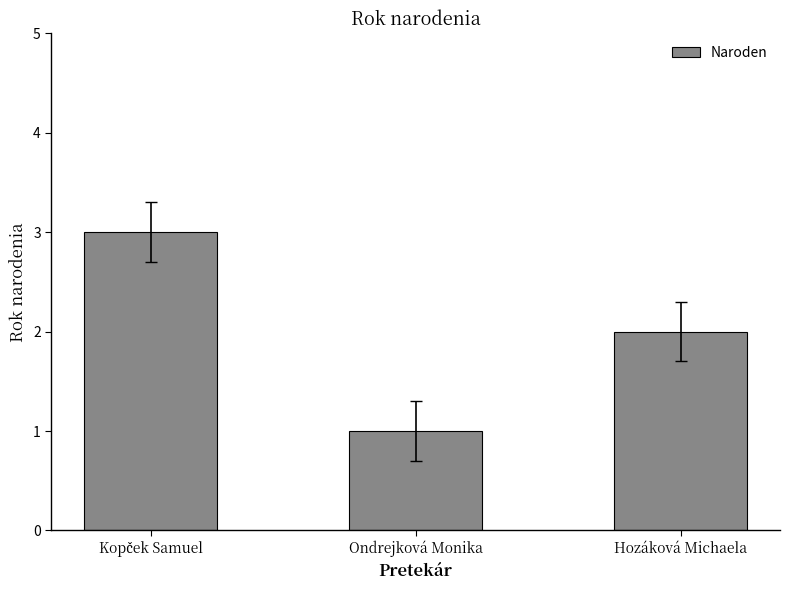

How many values are between 1 and 3?

3